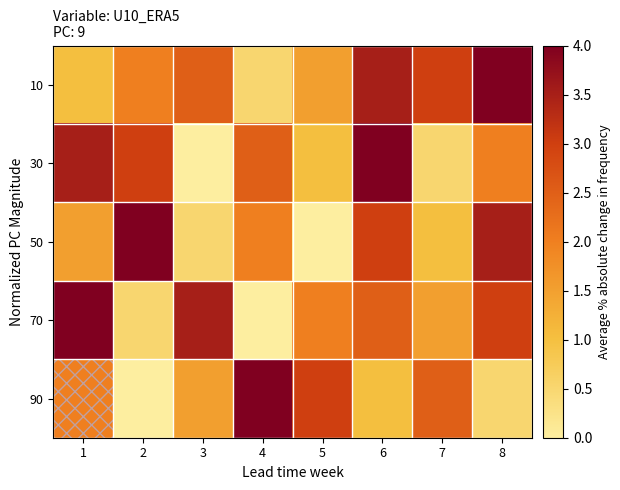

Rank the series at 7 from lowest to highest value.

30, 50, 70, 90, 10